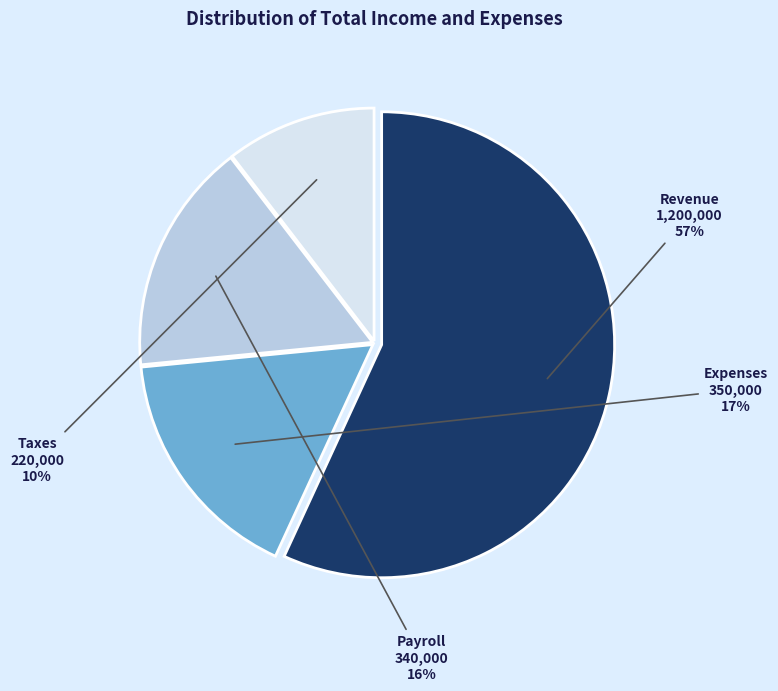

Which slice is the smallest?

Taxes